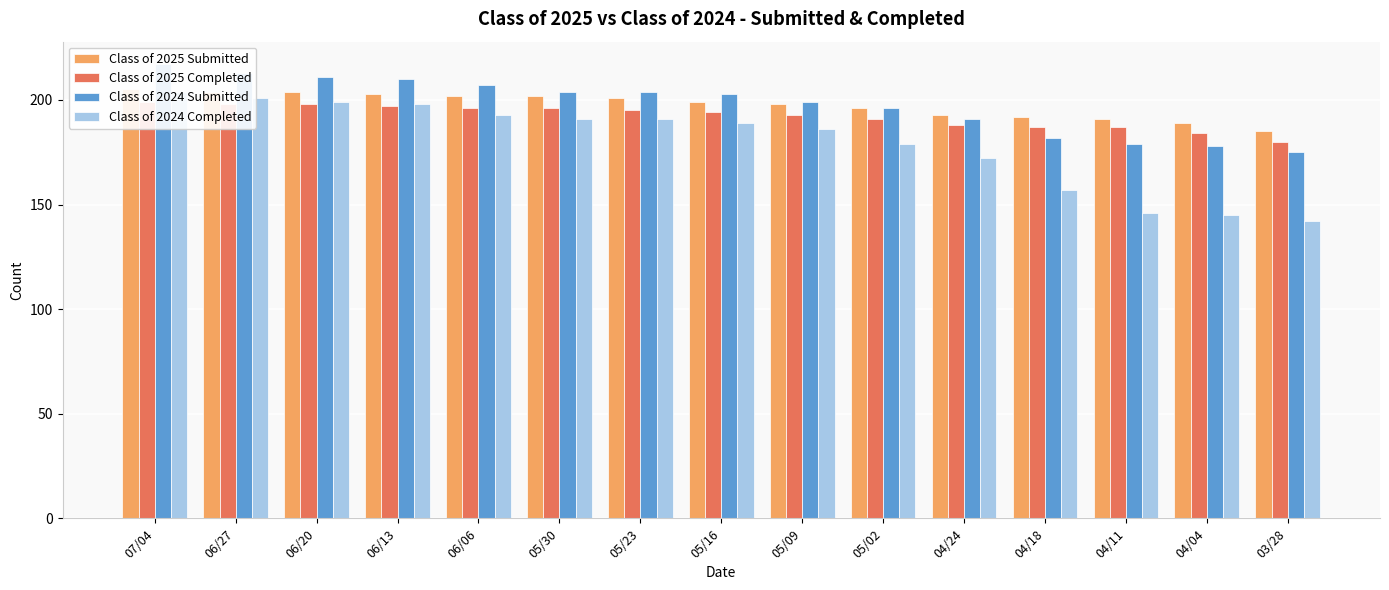

What is the value of the Class of 2025 Submitted bar at the 8th from the left?

199